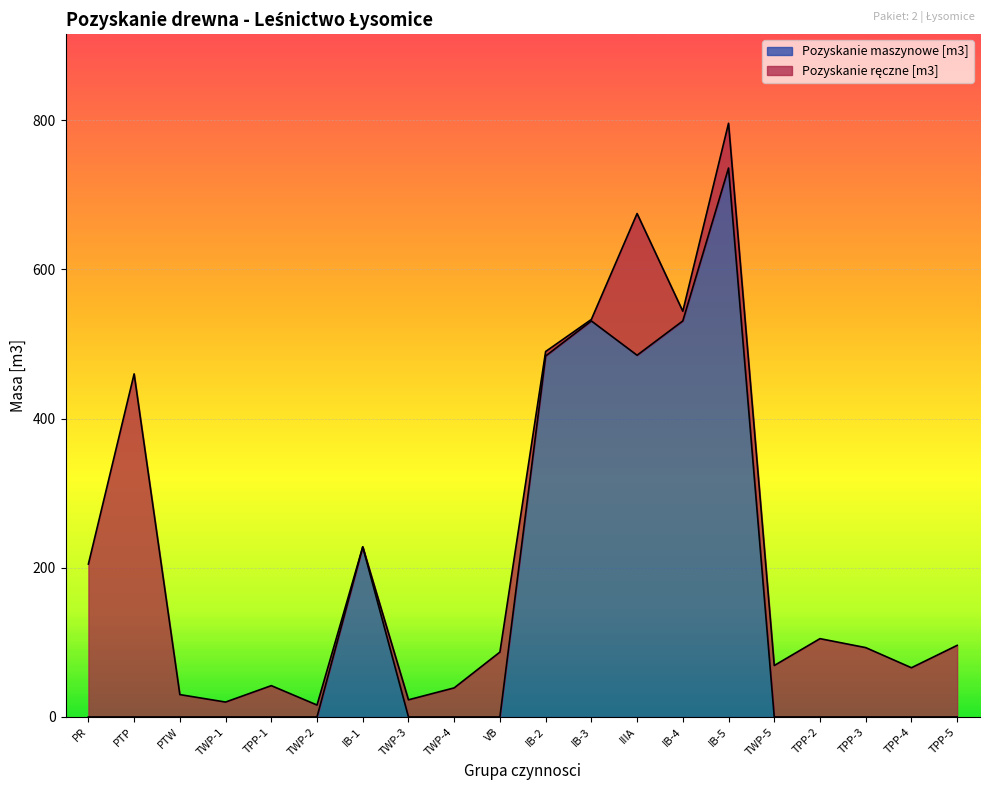

Between IB-3 and TWP-4, which is larger?

IB-3